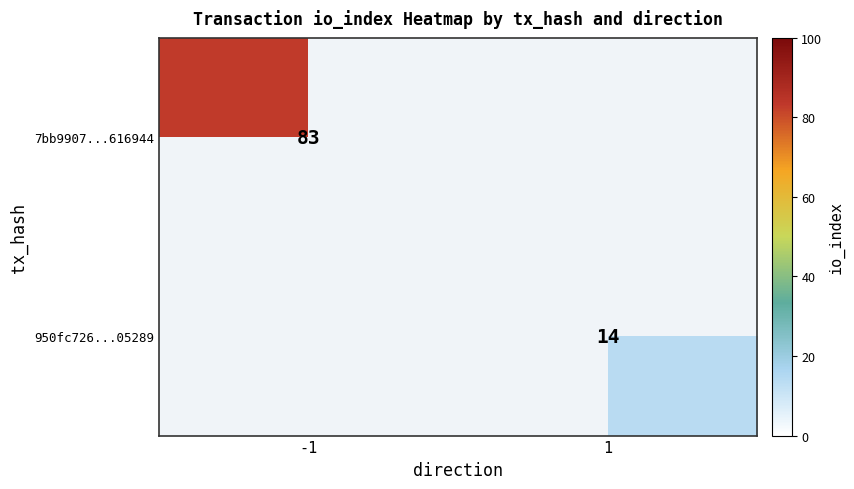

The value of 7bb9907...616944 at -1 is 83. True or false?

True